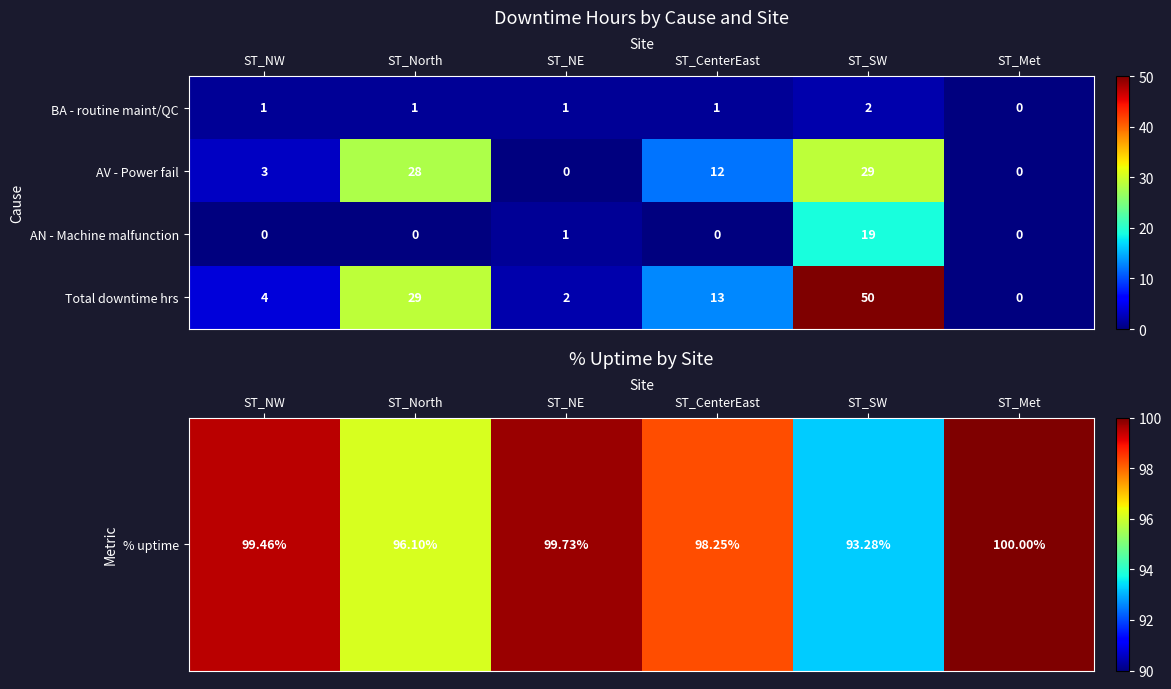

Which series has the largest range (max minus min)?

Total downtime hrs